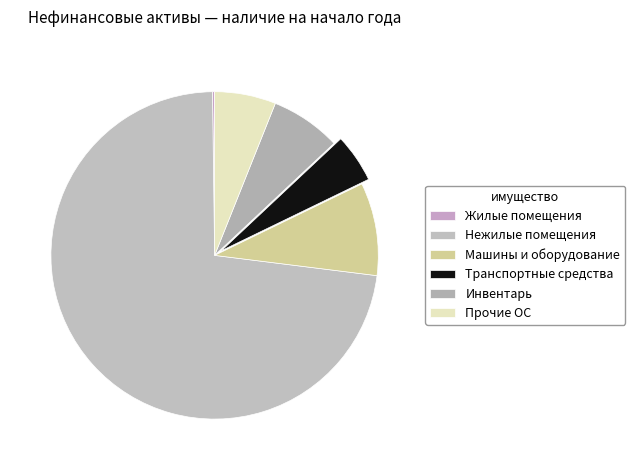

True or false: Жилые помещения accounts for 0% of the total.

True